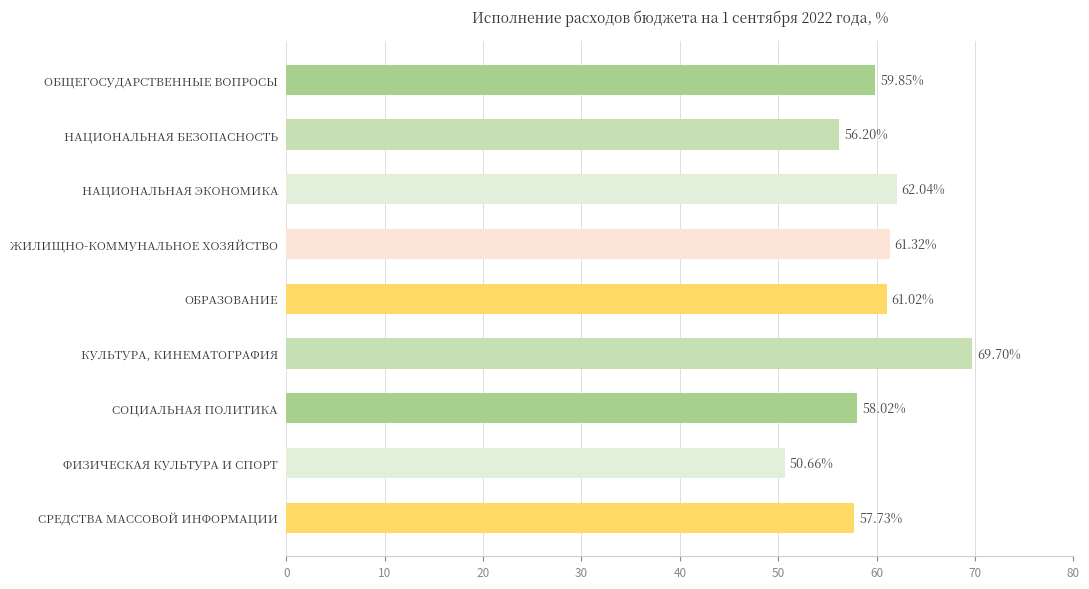

Rank the categories by value from lowest to highest.

ФИЗИЧЕСКАЯ КУЛЬТУРА И СПОРТ, НАЦИОНАЛЬНАЯ БЕЗОПАСНОСТЬ, СРЕДСТВА МАССОВОЙ ИНФОРМАЦИИ, СОЦИАЛЬНАЯ ПОЛИТИКА, ОБЩЕГОСУДАРСТВЕННЫЕ ВОПРОСЫ, ОБРАЗОВАНИЕ, ЖИЛИЩНО-КОММУНАЛЬНОЕ ХОЗЯЙСТВО, НАЦИОНАЛЬНАЯ ЭКОНОМИКА, КУЛЬТУРА, КИНЕМАТОГРАФИЯ